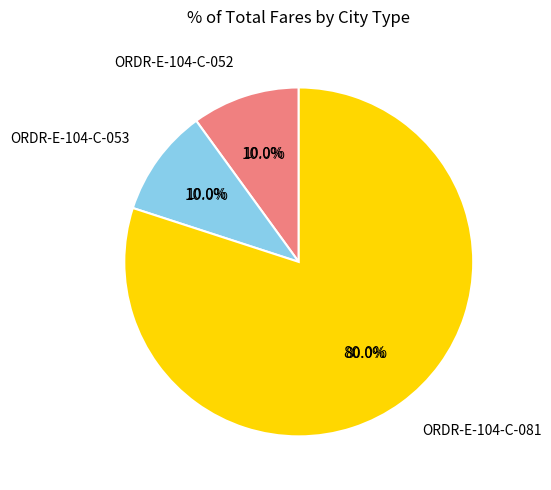

Which category has the biggest portion of the pie?

ORDR-E-104-C-081